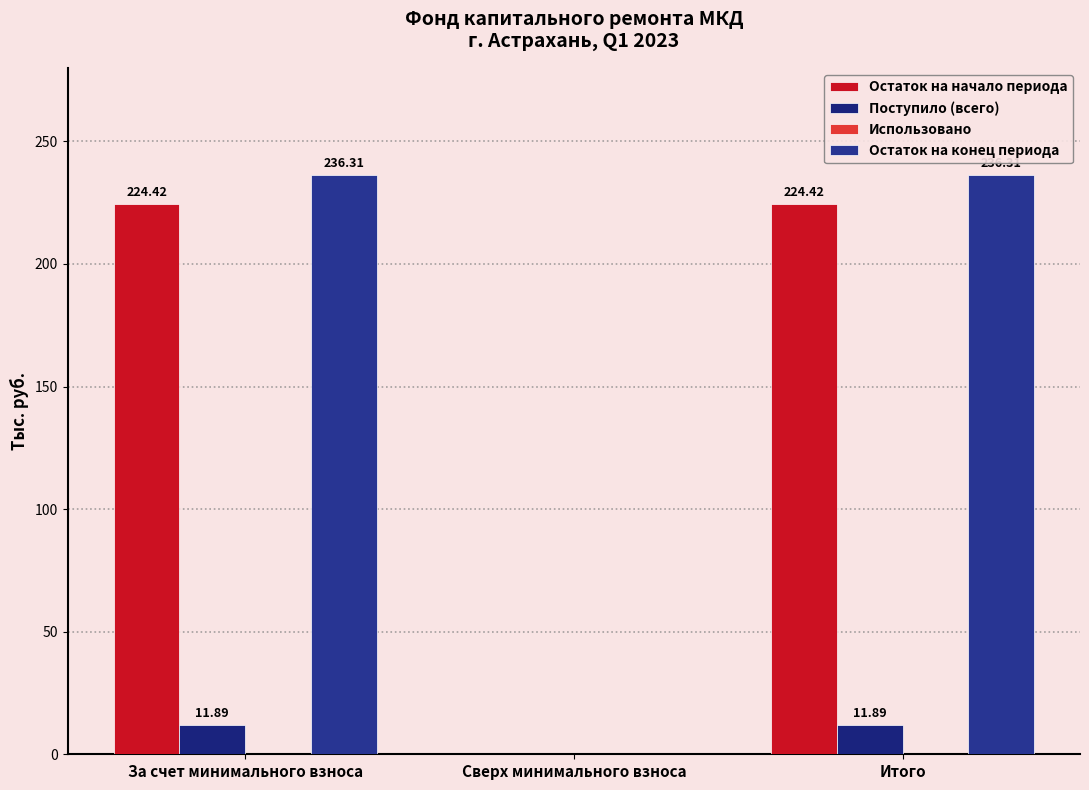

What is the label of the 2nd bar from the left?

Сверх минимального взноса